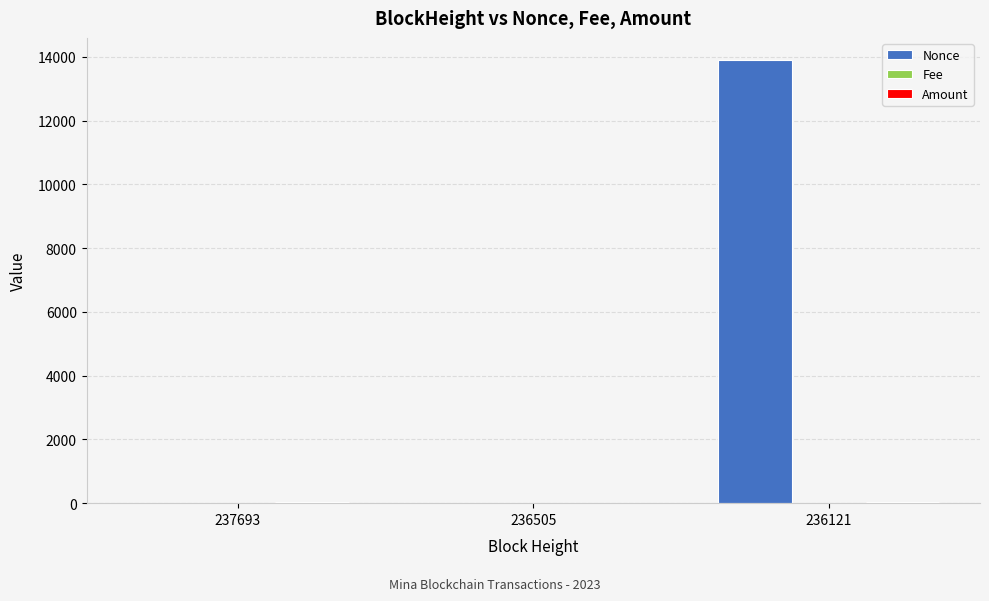

The value of Nonce at 236121 is 13904.0. True or false?

True